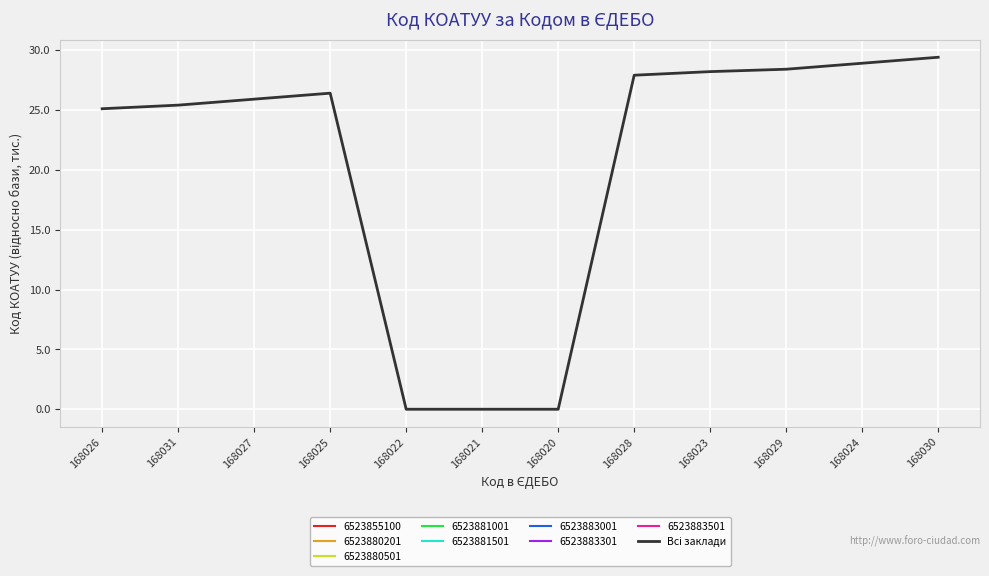

What is the sum of all values?

245.6